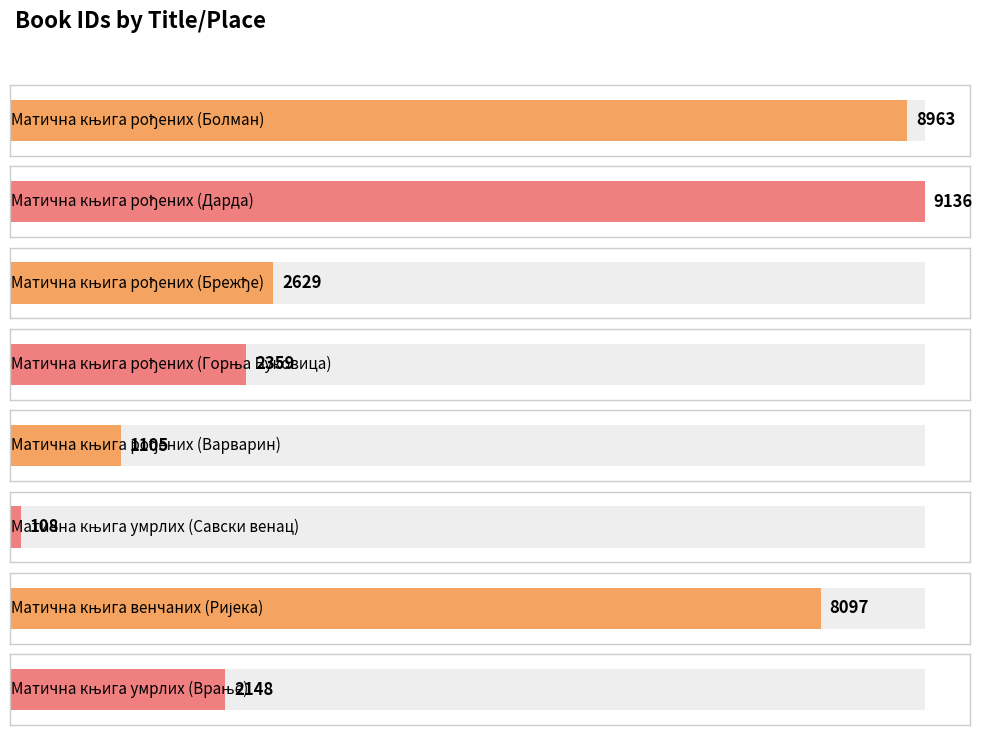

Rank the categories by value from lowest to highest.

Матична књига умрлих (Савски венац), Матична књига рођених (Варварин), Матична књига умрлих (Врање), Матична књига рођених (Горња Буковица), Матична књига рођених (Брежђе), Матична књига венчаних (Ријека), Матична књига рођених (Болман), Матична књига рођених (Дарда)